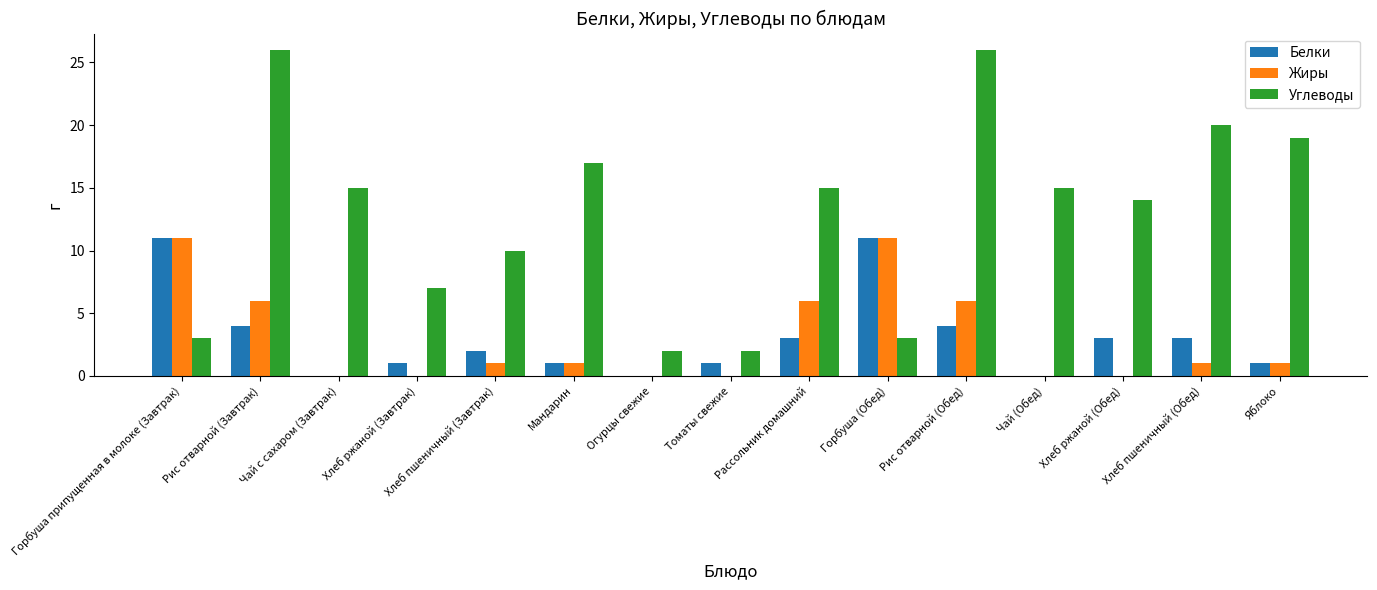

Which series has the largest total across all categories?

Углеводы